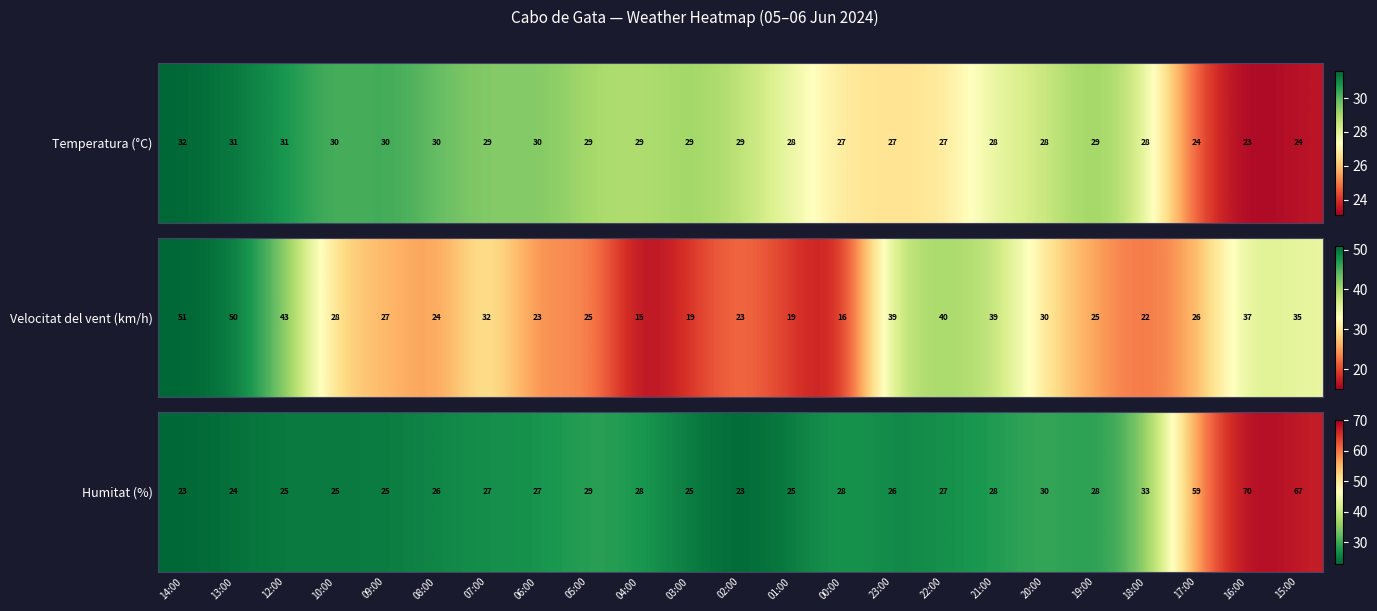

How many values are below 27?

10